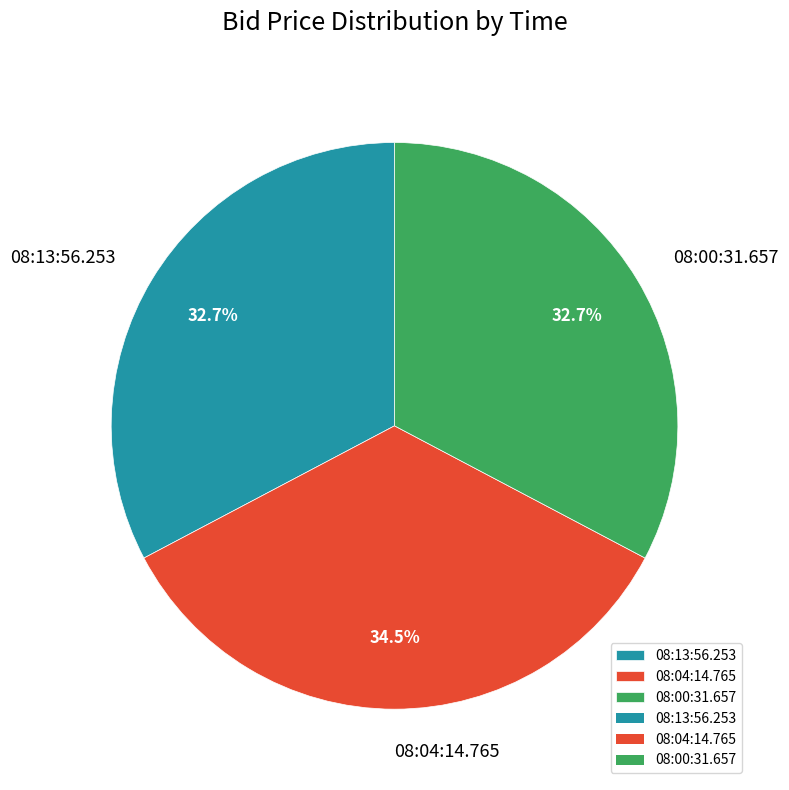

To the nearest percent, what is the difference between the largest and smallest slice percentages?

2%